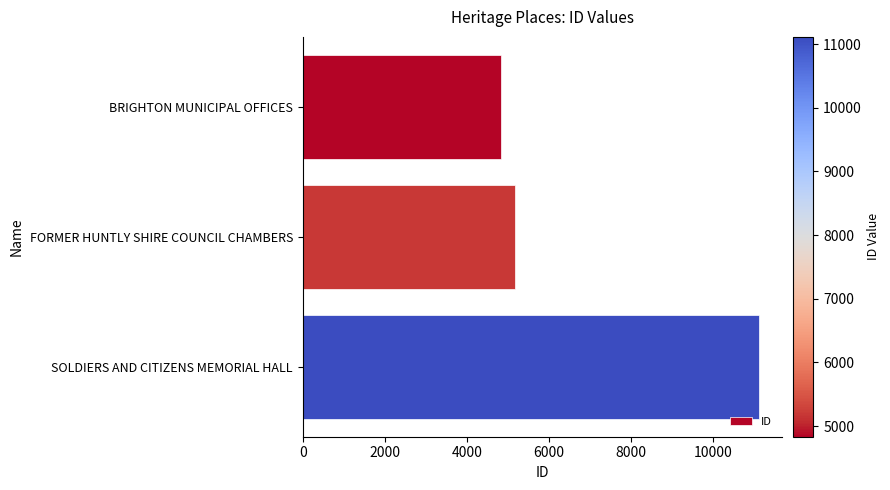

Approximately how many times larger is the value at BRIGHTON MUNICIPAL OFFICES compared to SOLDIERS AND CITIZENS MEMORIAL HALL?

0.4